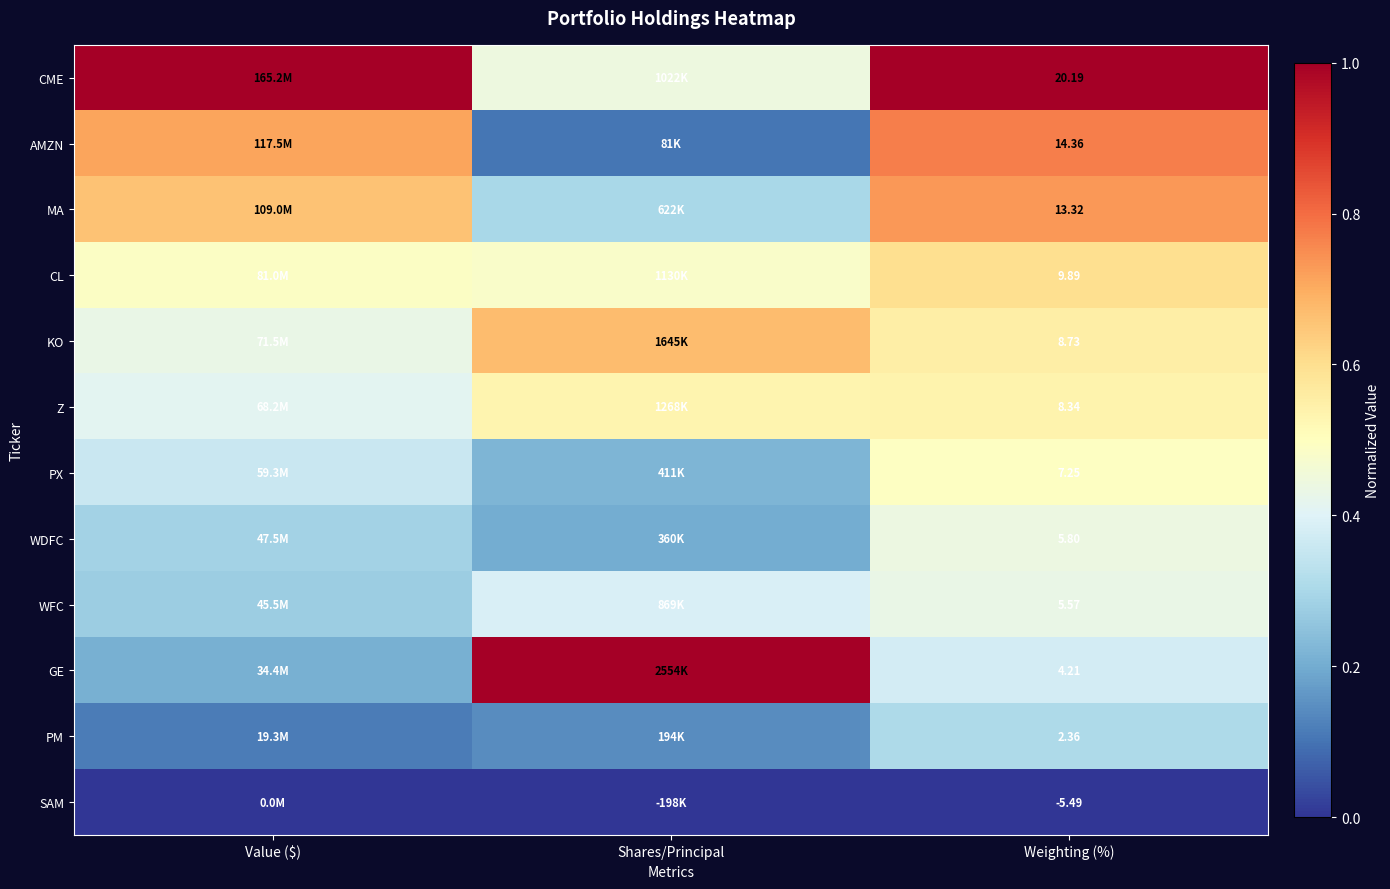

At which category is the sum across all series the highest?

Weighting (%)